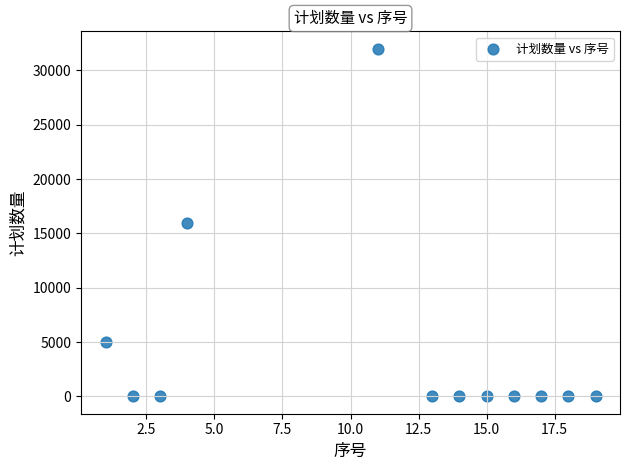

What is the average Y value?

4424